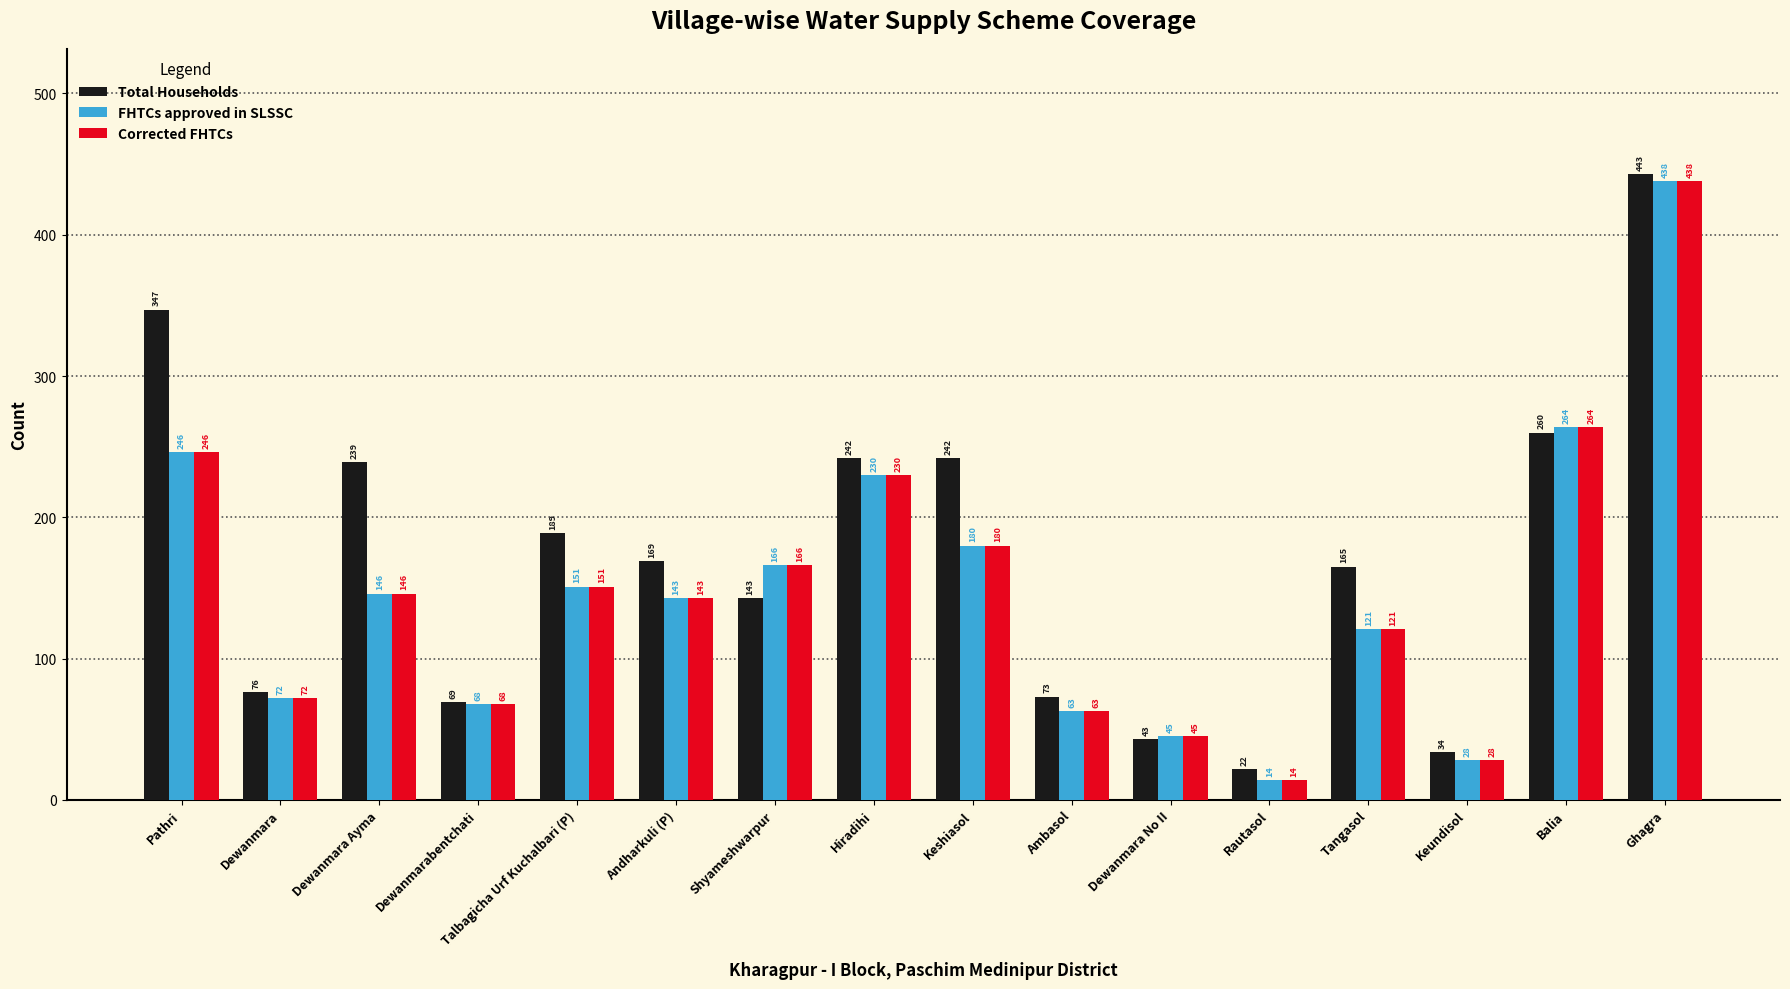

What is the spread (max minus min) of values at Balia?

4